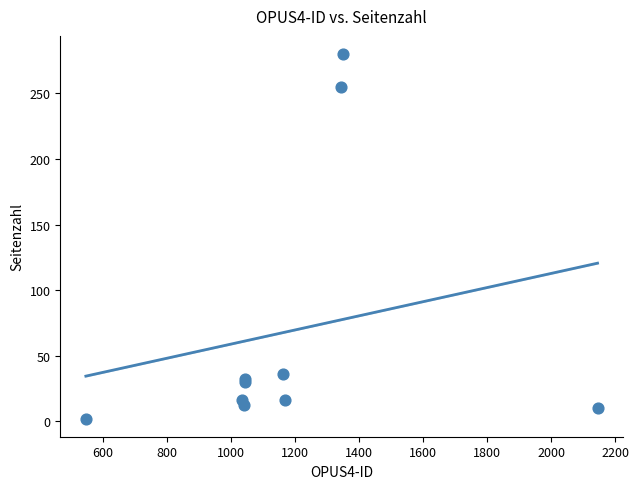

What Y value in the scatter plot is closest to 141?

36